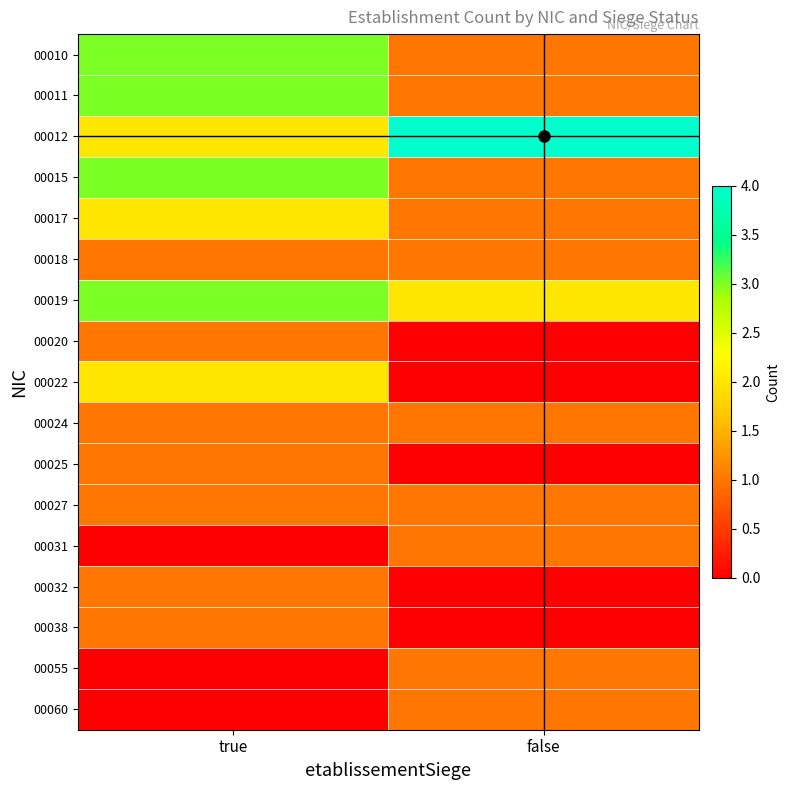

What is the spread (max minus min) of values at true?

3